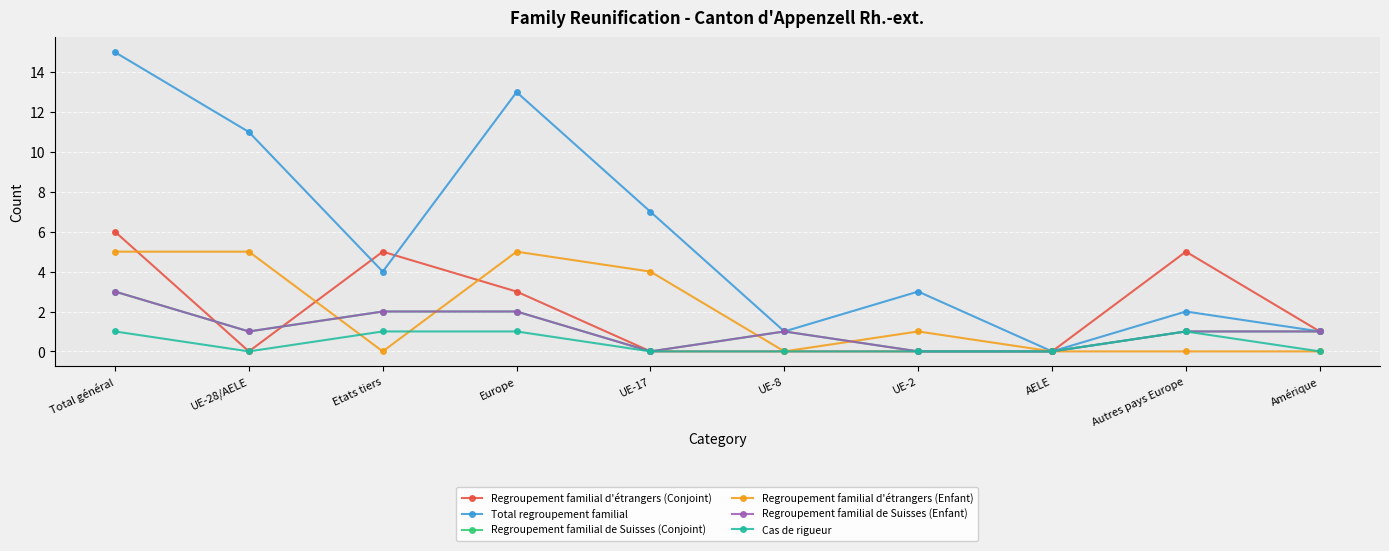

Does the chart have visible grid lines?

Yes